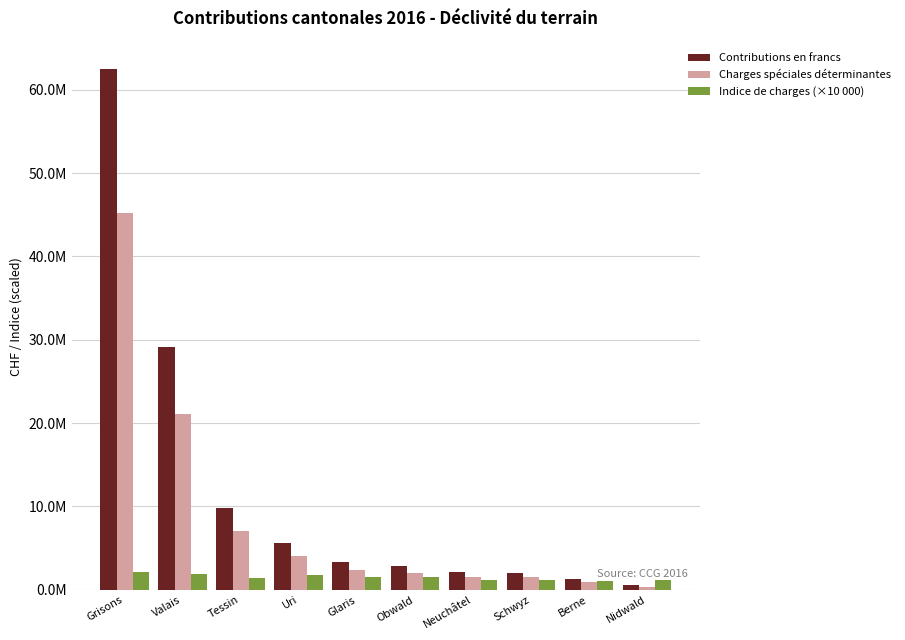

Are the bars horizontal?

No